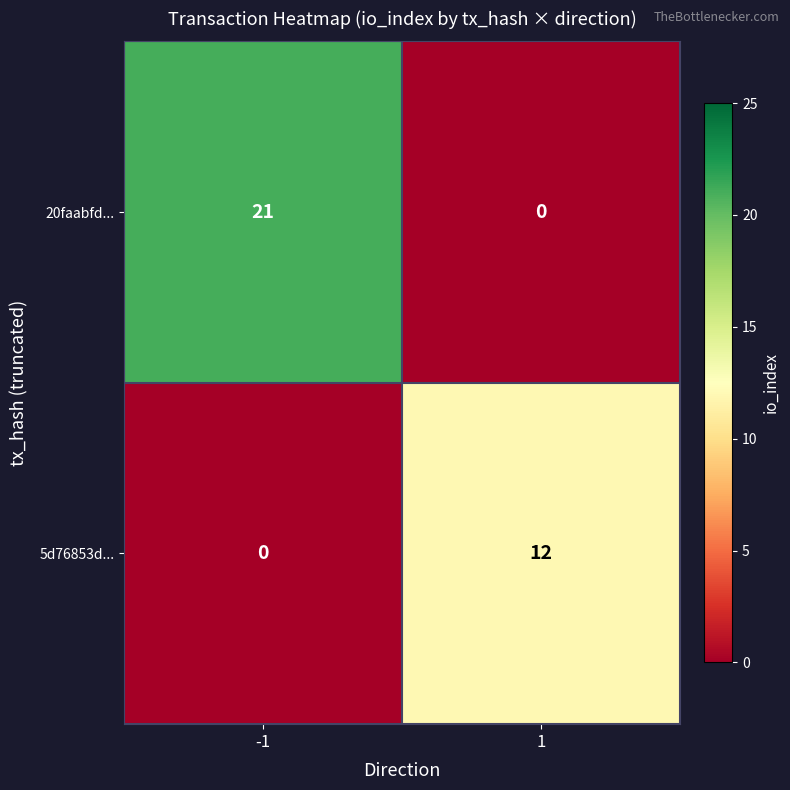

Which series has the widest spread of values?

20faabfd...